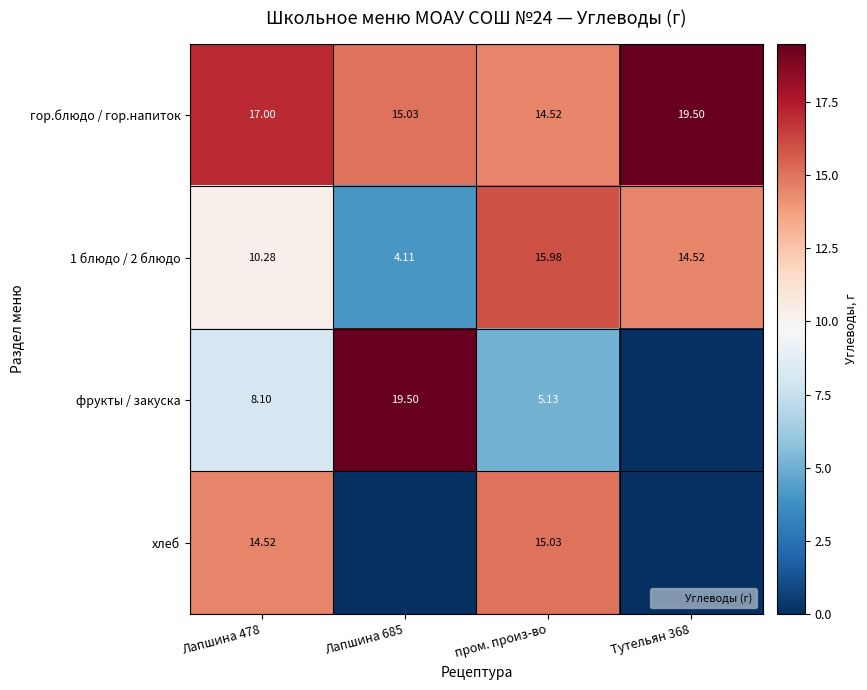

At how many categories does at least one series exceed 3?

4